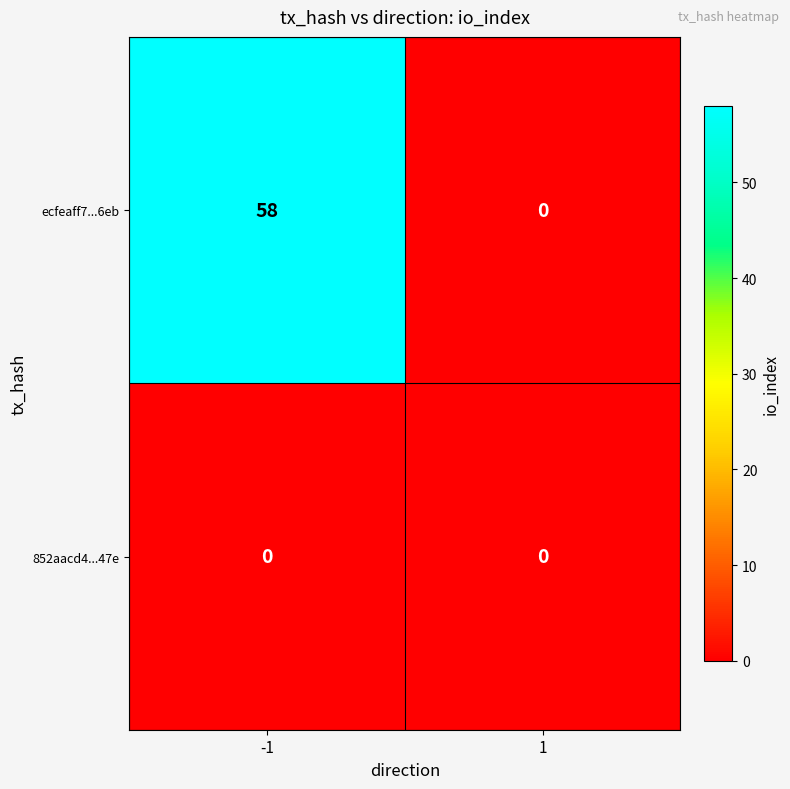

At which category is the sum across all series the highest?

-1